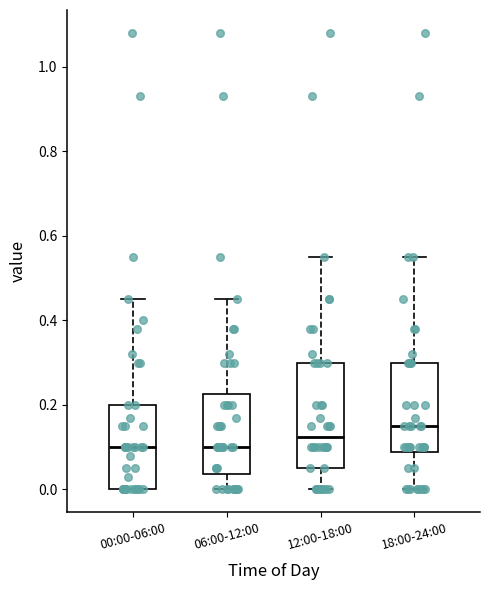

Reading left to right, read every box against the y-axis: the position of its median line, the range the box covers, and the ends of its whiskers. The values are not printed on the chart, so give them approximately, as read against the axis.

00:00-06:00: median 0.10, box 0.00 to 0.20, whiskers 0.00 to 0.46
06:00-12:00: median 0.10, box 0.04 to 0.22, whiskers 0.00 to 0.46
12:00-18:00: median 0.12, box 0.06 to 0.30, whiskers 0.00 to 0.56
18:00-24:00: median 0.16, box 0.08 to 0.30, whiskers 0.00 to 0.56